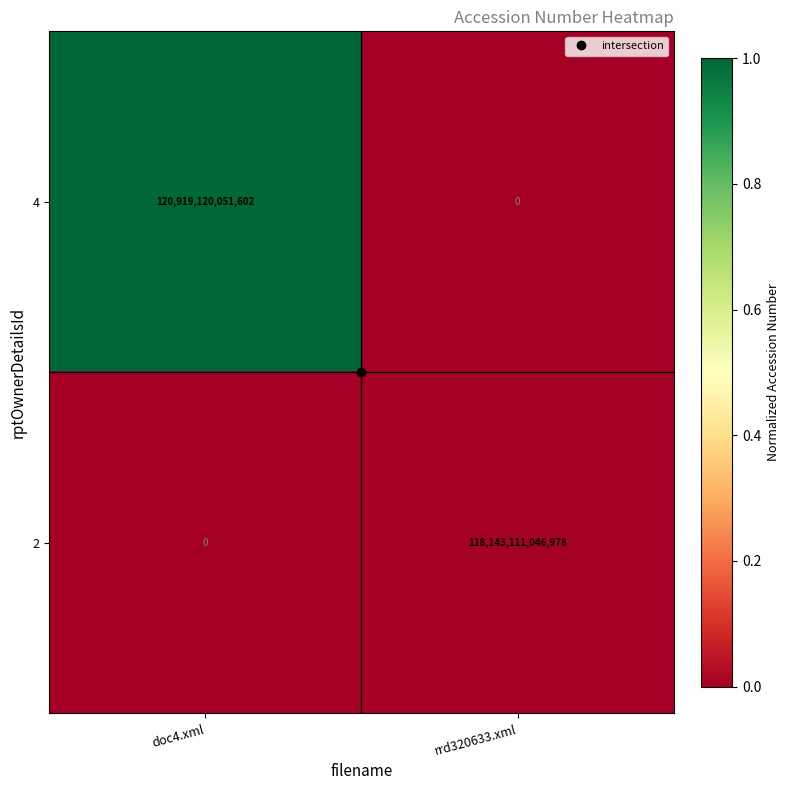

What is the difference between the 2 values at doc4.xml and rrd320633.xml?

118143111046978